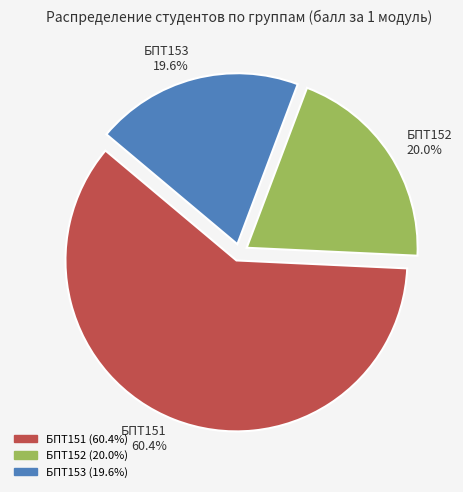

To the nearest percent, what is the difference between the largest and smallest slice percentages?

41%